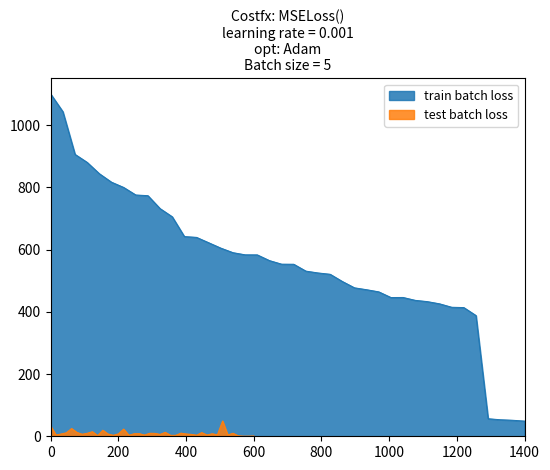

What are all the series names shown in the legend?

train batch loss, test batch loss